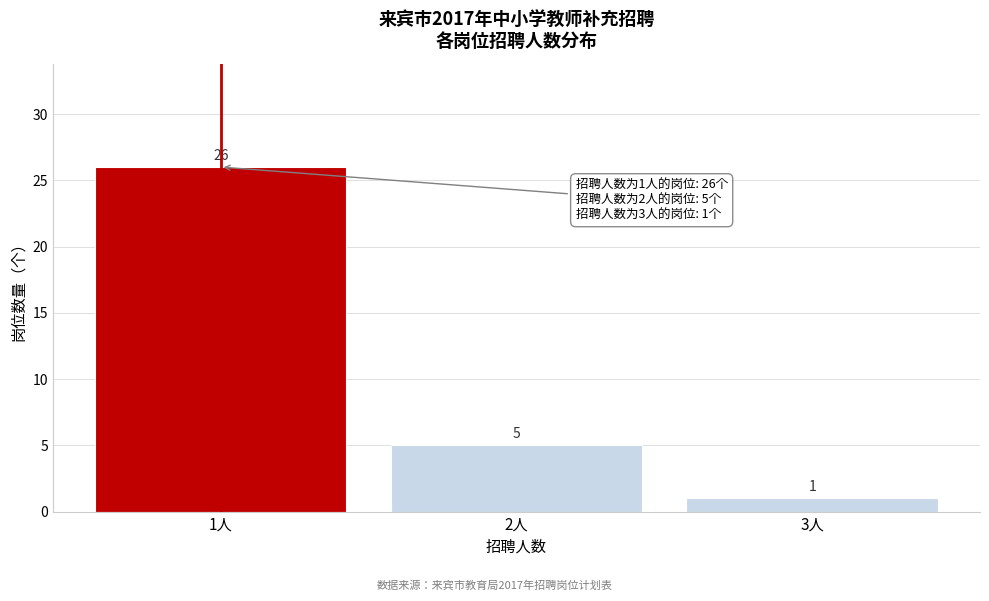

Reading left to right, transcribe this chart: for each bar, give the range it covers on the x-axis and its height.

0.5 to 1.5: 26
1.5 to 2.5: 5
2.5 to 3.5: 1